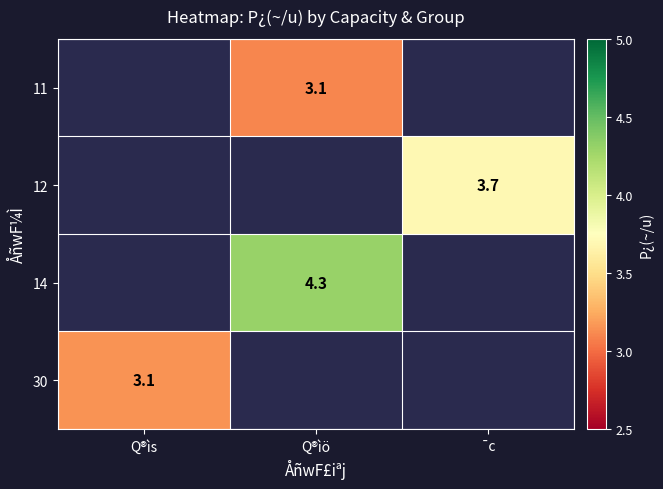

The value of 11 at Q®ìö is 3.1. True or false?

True